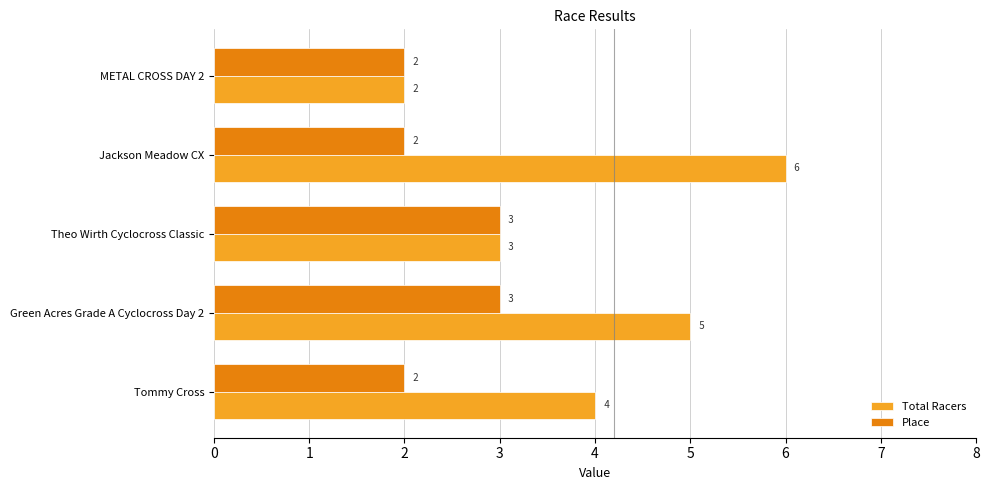

How many data points does each series have?

5